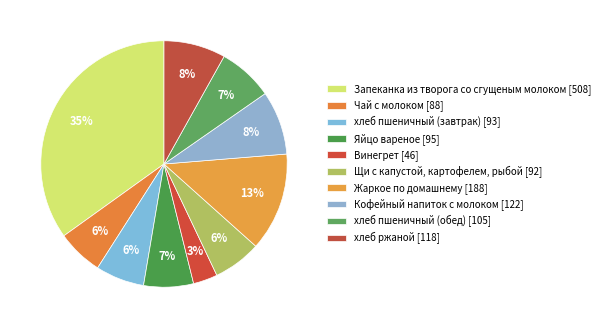

The Кофейный напиток с молоком slice represents 2% of the pie. True or false?

False